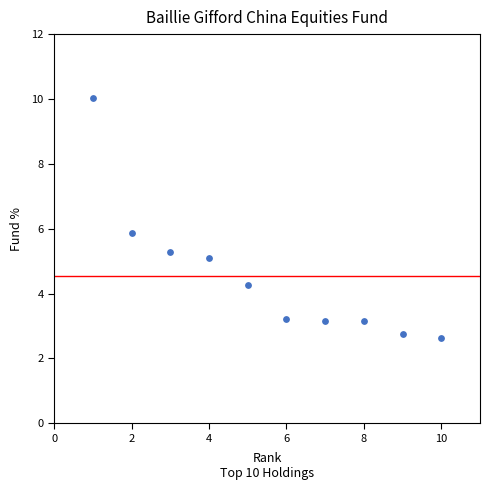

What Y value in the scatter plot is closest to 6?

5.9